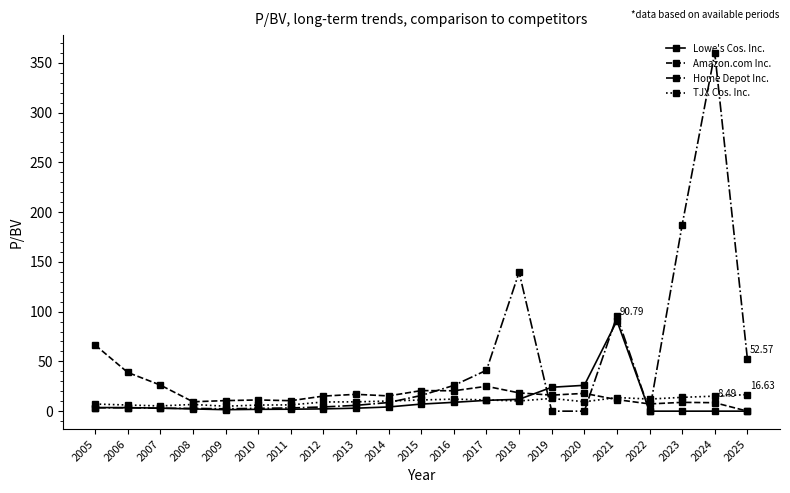

What is the greatest value displayed?

359.8